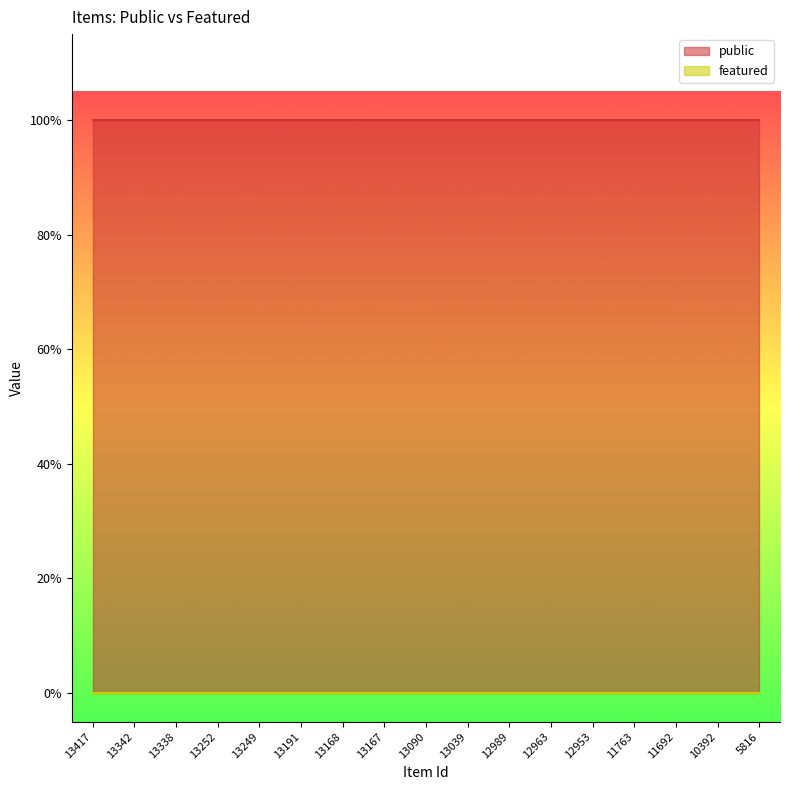

Rank the series by their maximum value, from lowest to highest.

featured, public